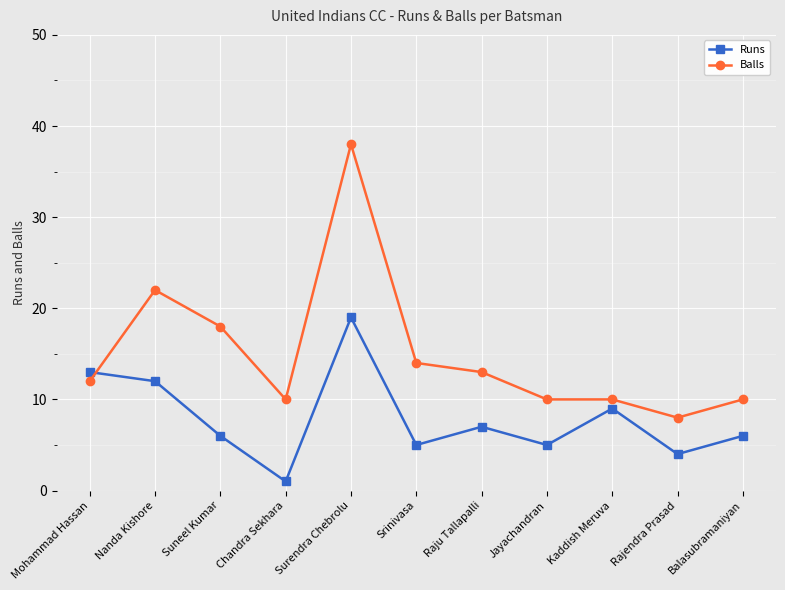

How many distinct data groups are displayed?

2